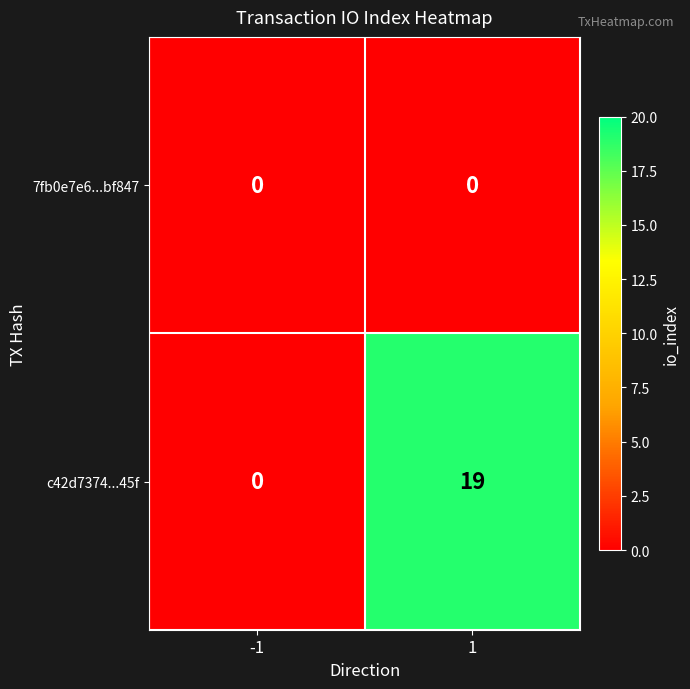

What is the sum of all c42d7374...45f values?

19